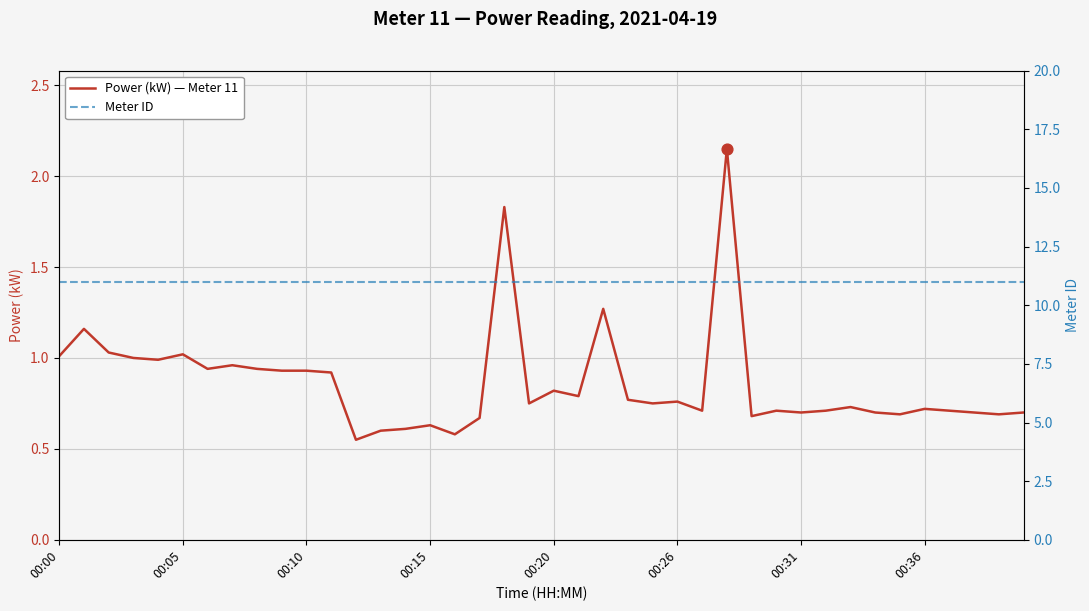

What are all the series names shown in the legend?

Power (kW) — Meter 11, Meter ID